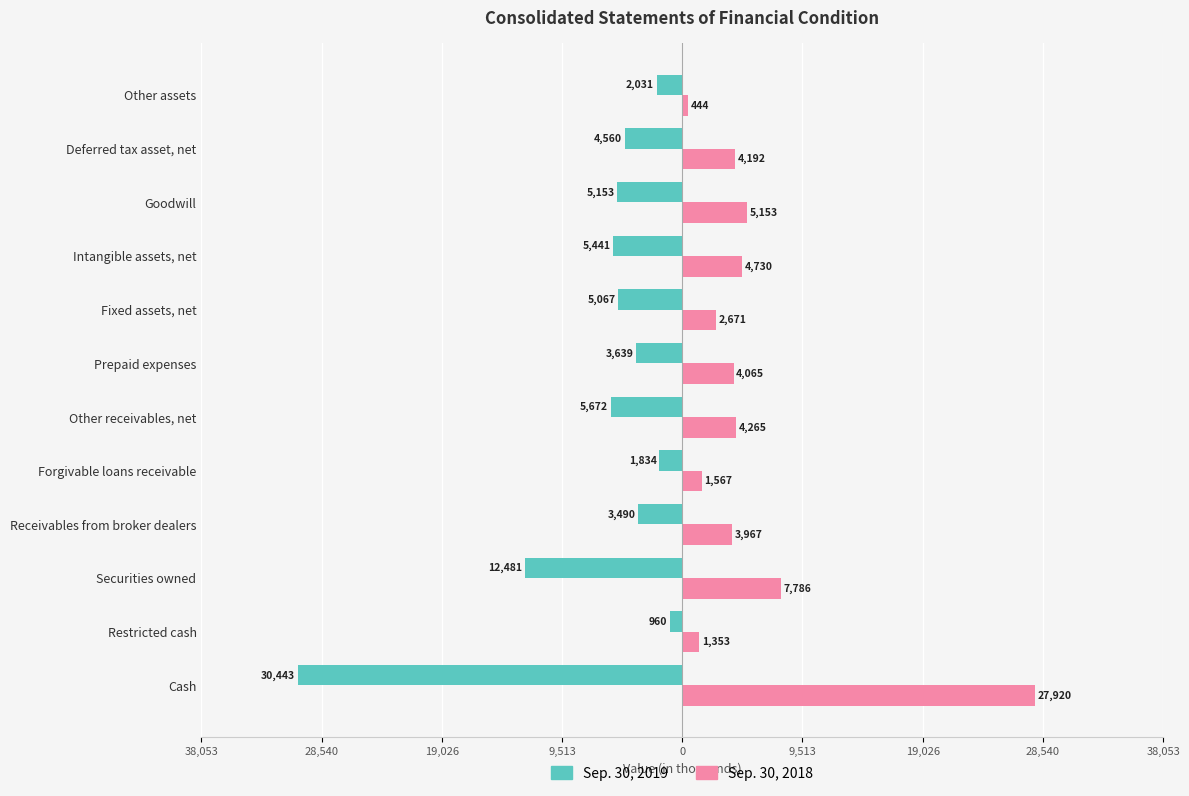

What are all the series names shown in the legend?

Sep. 30, 2019, Sep. 30, 2018